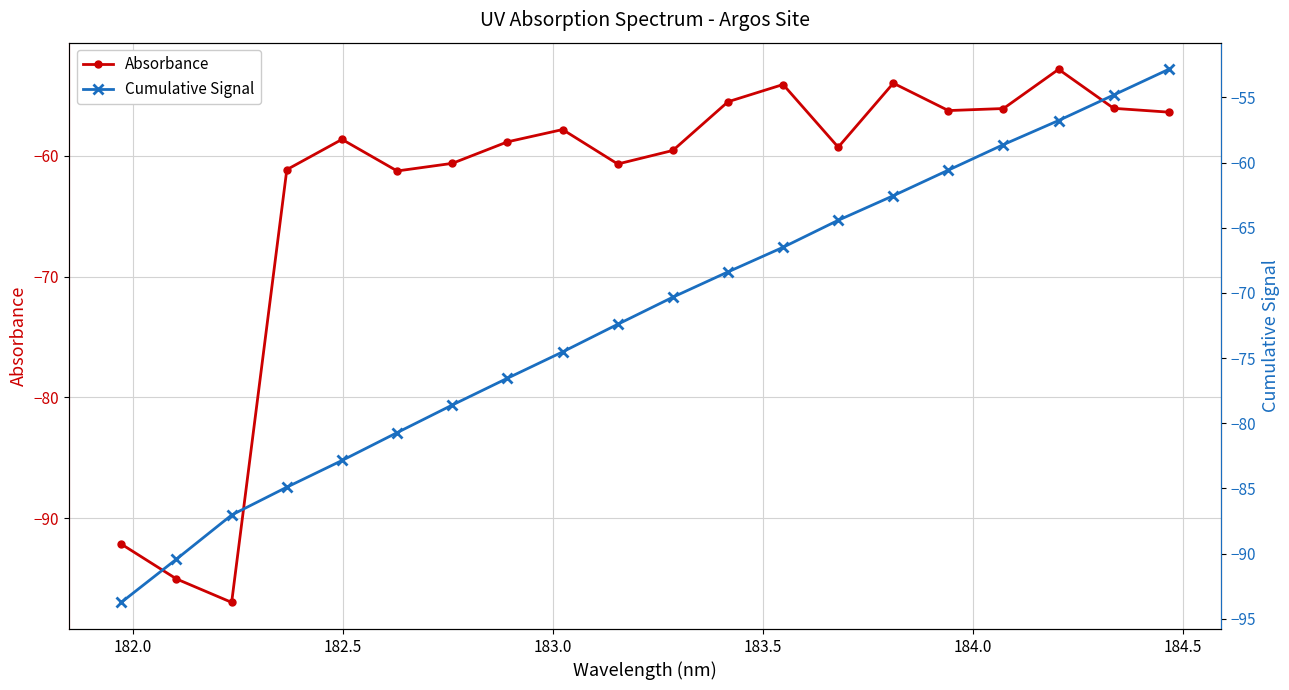

What is the maximum value for Cumulative Signal?

-52.9